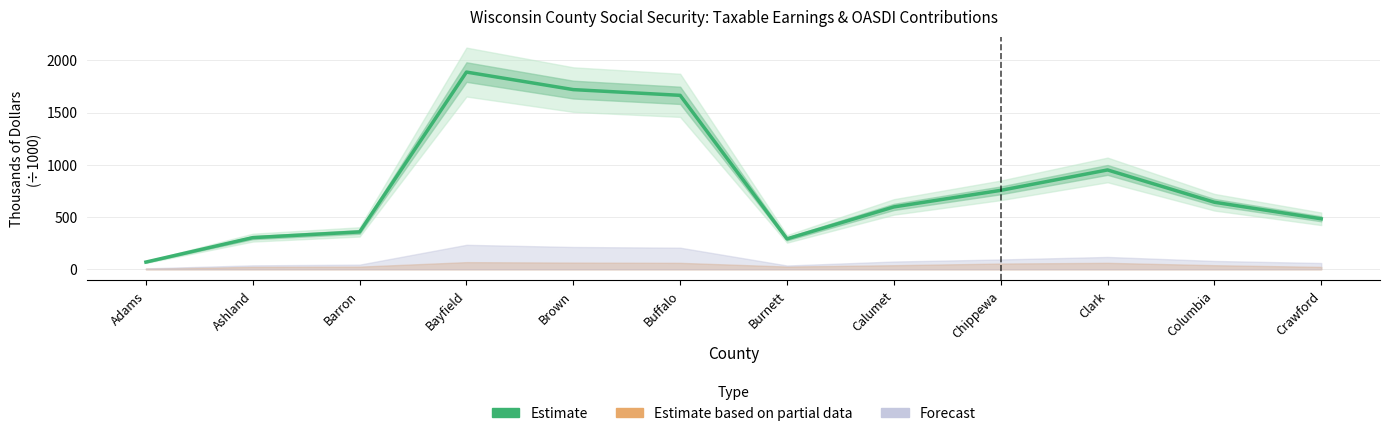

Which has a higher value, Barron or Bayfield?

Bayfield